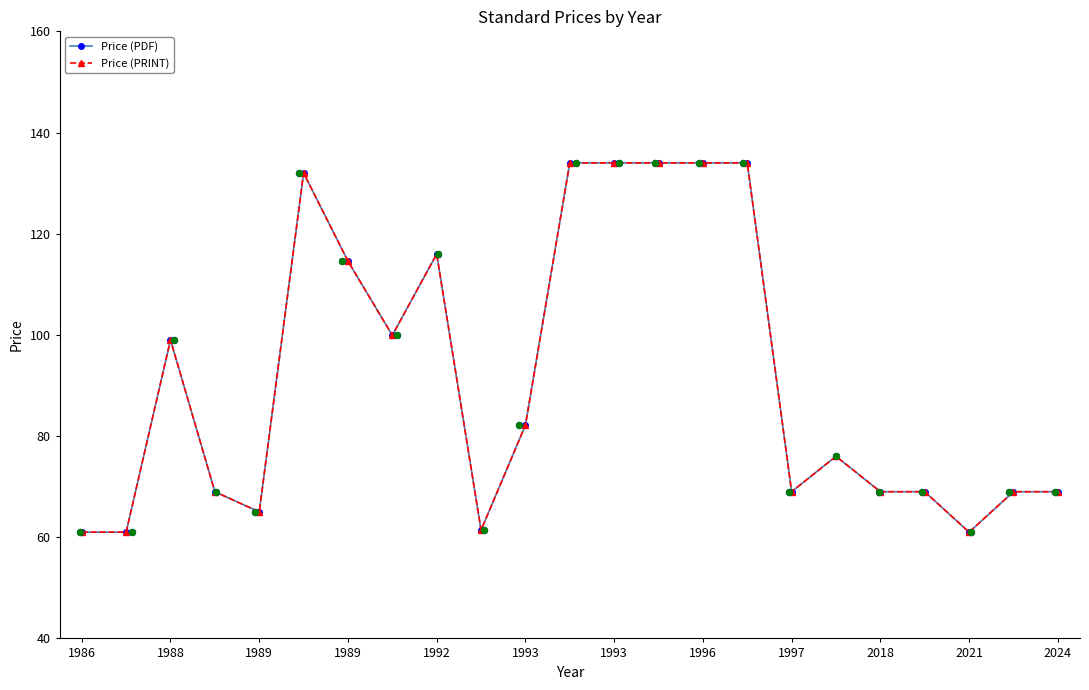

What are all the series names shown in the legend?

Price (PDF), Price (PRINT)